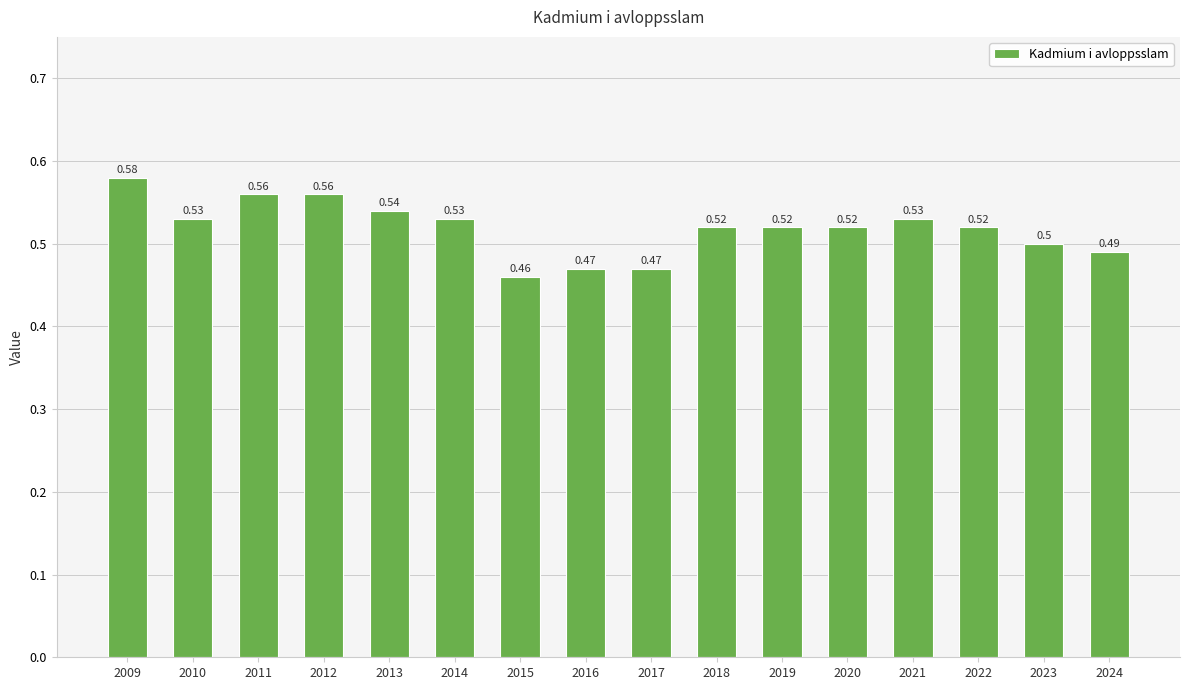

Are the bars horizontal?

No